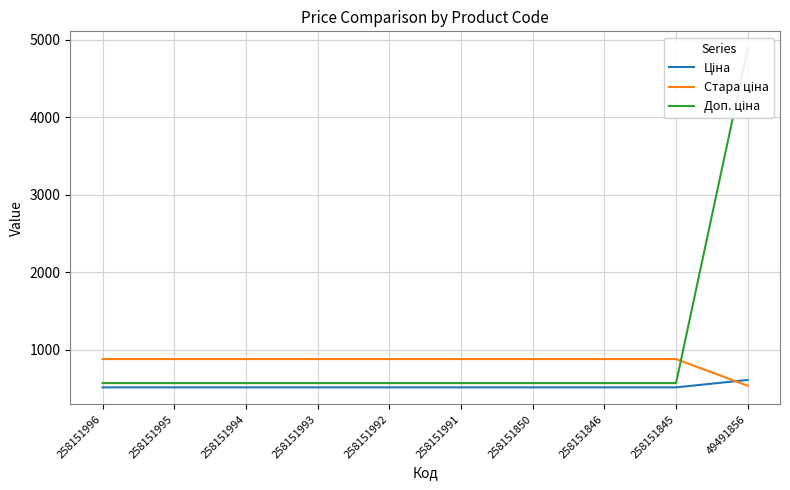

Which series changed the most between 258151995 and 258151845?

Ціна